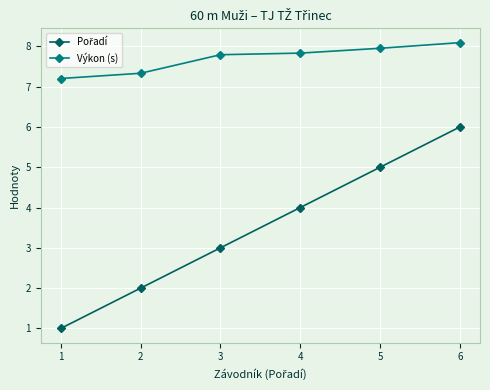

True or false: Výkon (s) has more than 1 interior local peaks.

False